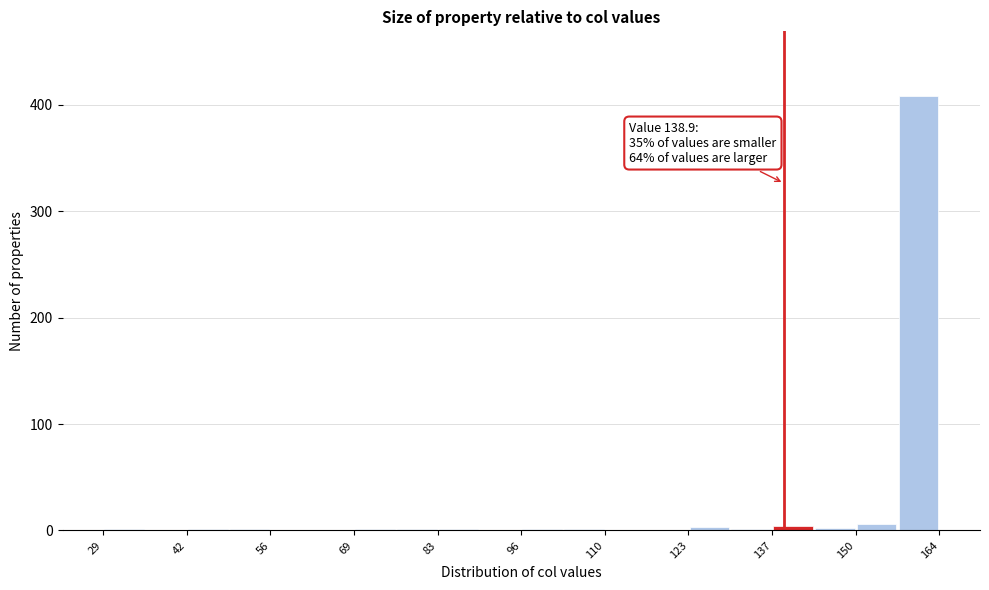

Around what value on the x-axis is the tallest bar? Give the approximate position of its centre, as read against the axis.

160